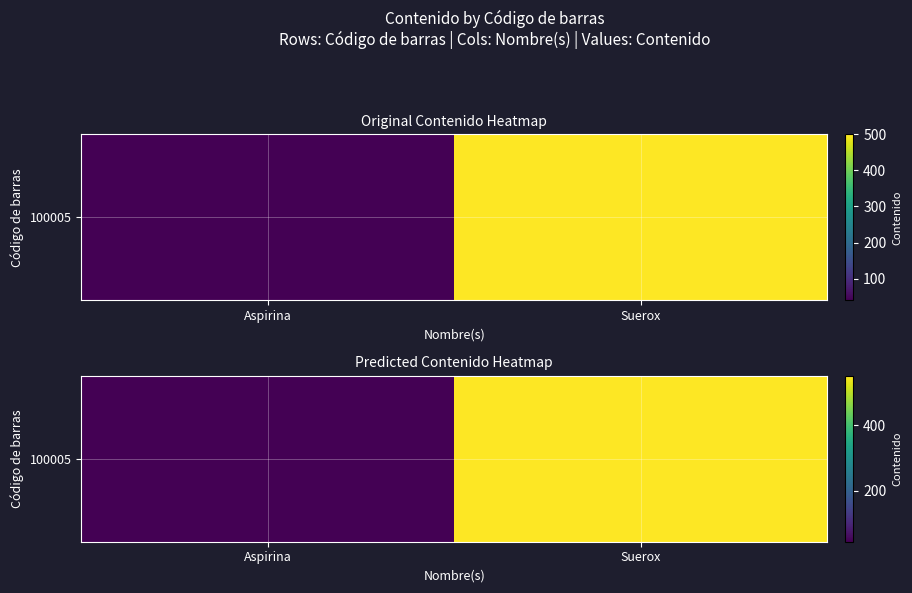

Reading left to right, what are all the values shown in this chart?

Aspirina=45	Suerox=550